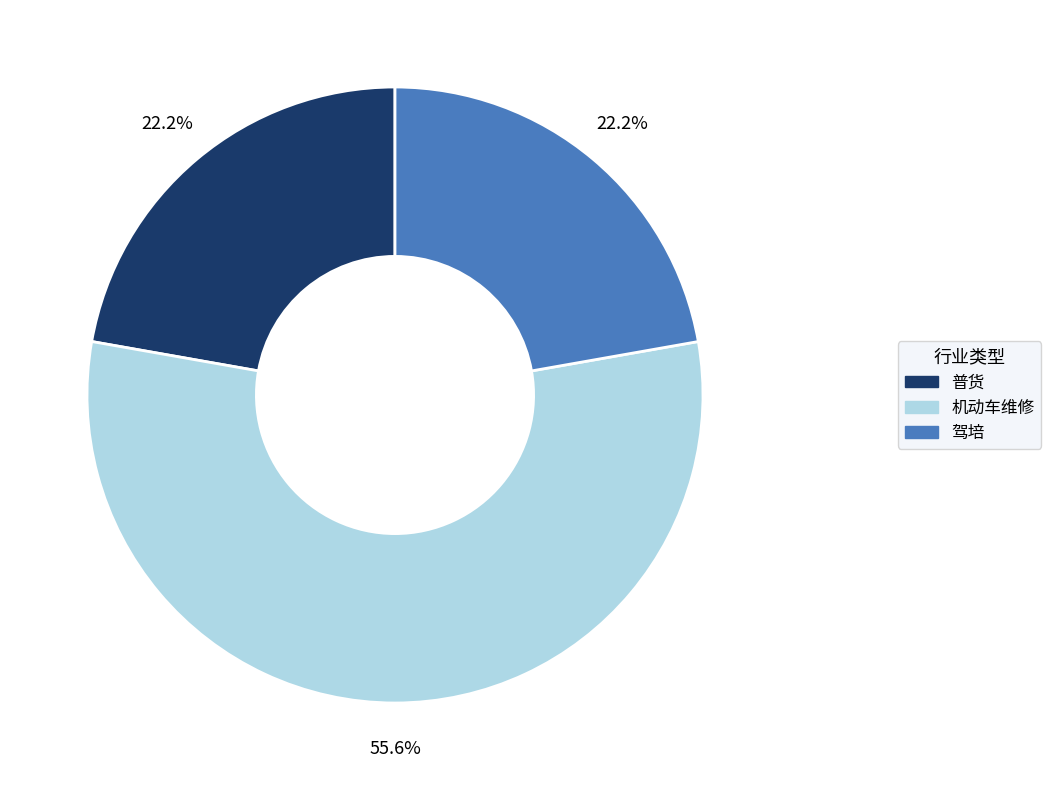

Count the number of slices in the pie.

3